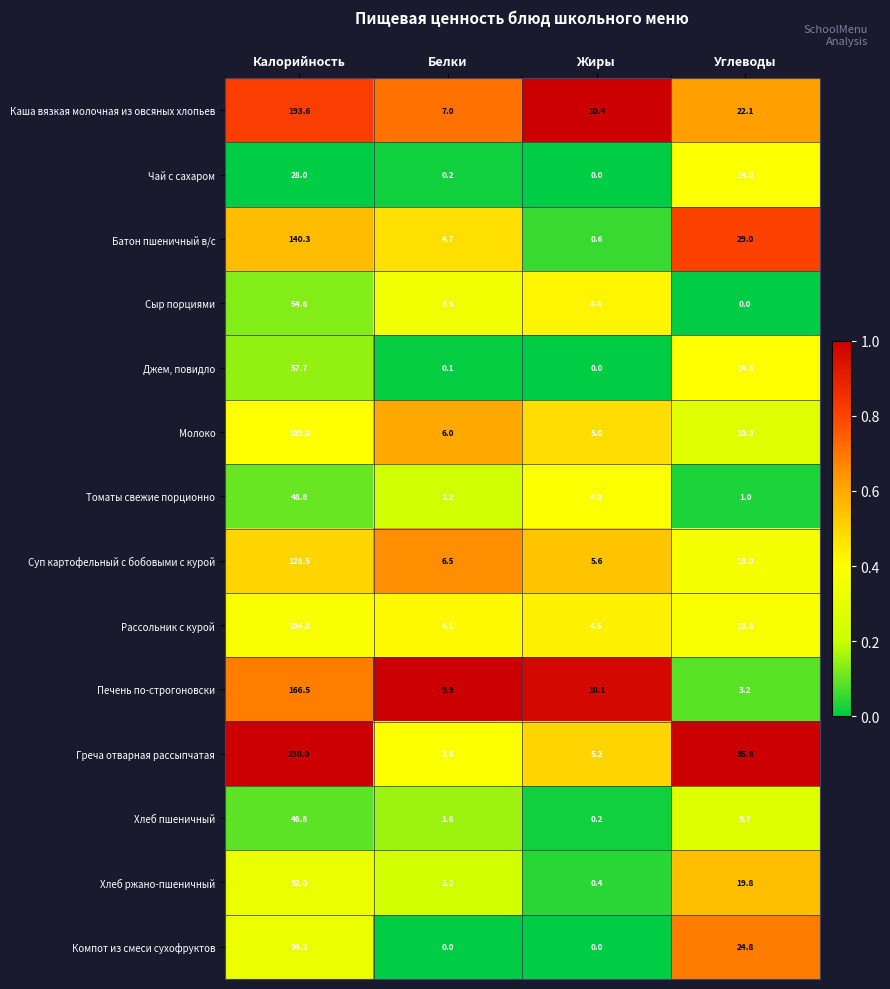

What is the spread (max minus min) of values at Белки?

9.9